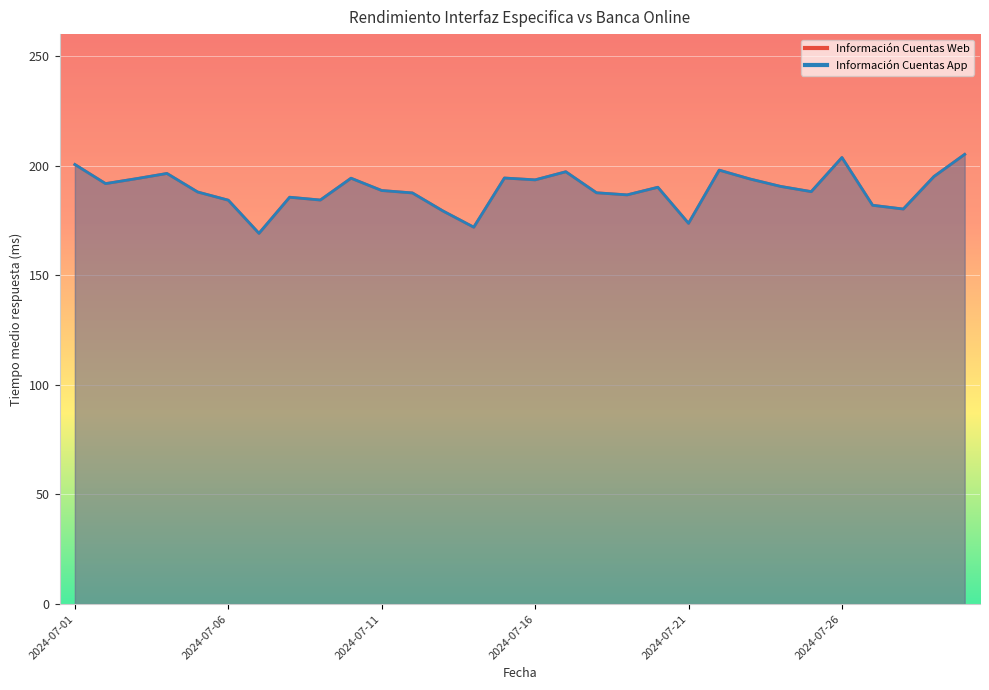

True or false: Información Cuentas Web and Información Cuentas App cross at least once.

False